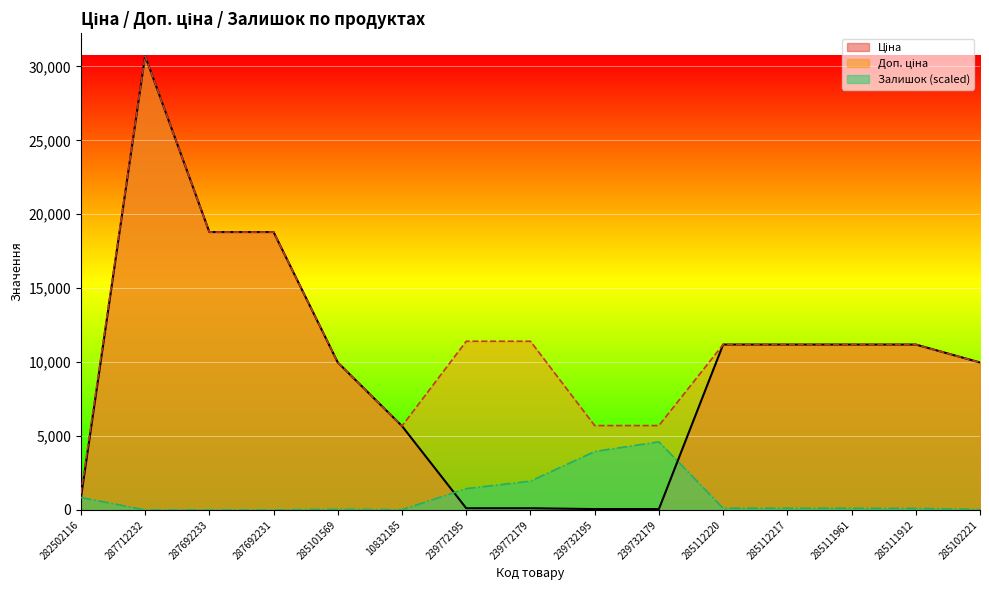

What is the label of the 7th point from the right?

239732195